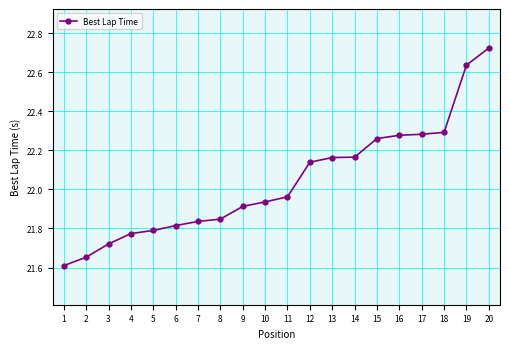

What is the value of the 1st point from the left?

21.6